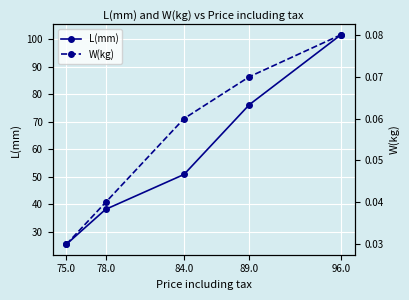

Reading right to left, extract all data points from this chart.

L(mm): 96.0=101.6	89.0=76.2	84.0=50.8	78.0=38.1	75.0=25.4
W(kg): 96.0=0.1	89.0=0.1	84.0=0.1	78.0=0.0	75.0=0.0